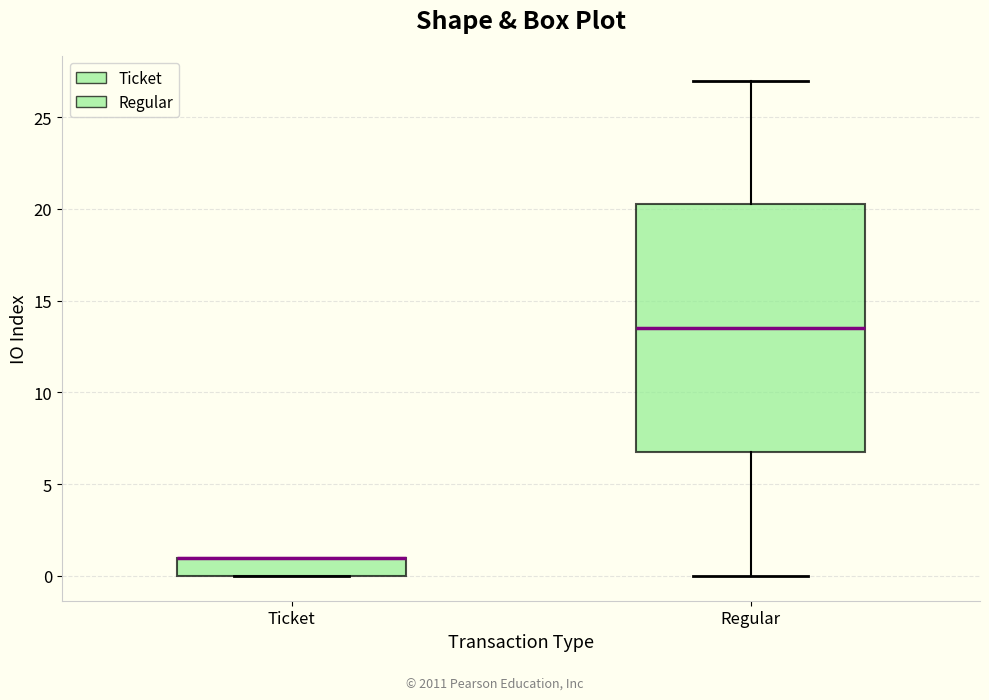

Reading left to right, transcribe this box plot: for each box, give where its median line is, the range the box spans, and where its two whiskers end, as read against the y-axis. The values are not printed on the chart, so give them approximately, as read against the axis.

Ticket: median 1.0 (drawn on the box's upper edge), box 0.0 to 1.0, whiskers 0.0 to 1.0
Regular: median 13.5, box 7.0 to 20.5, whiskers 0.0 to 27.0